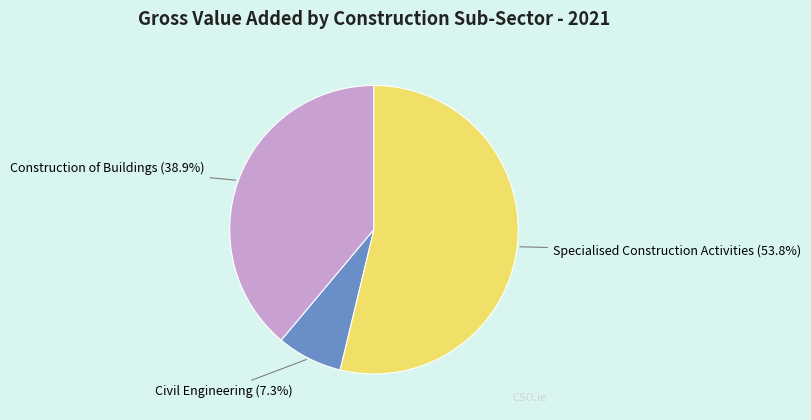

Which category has the smallest portion of the pie?

Civil Engineering